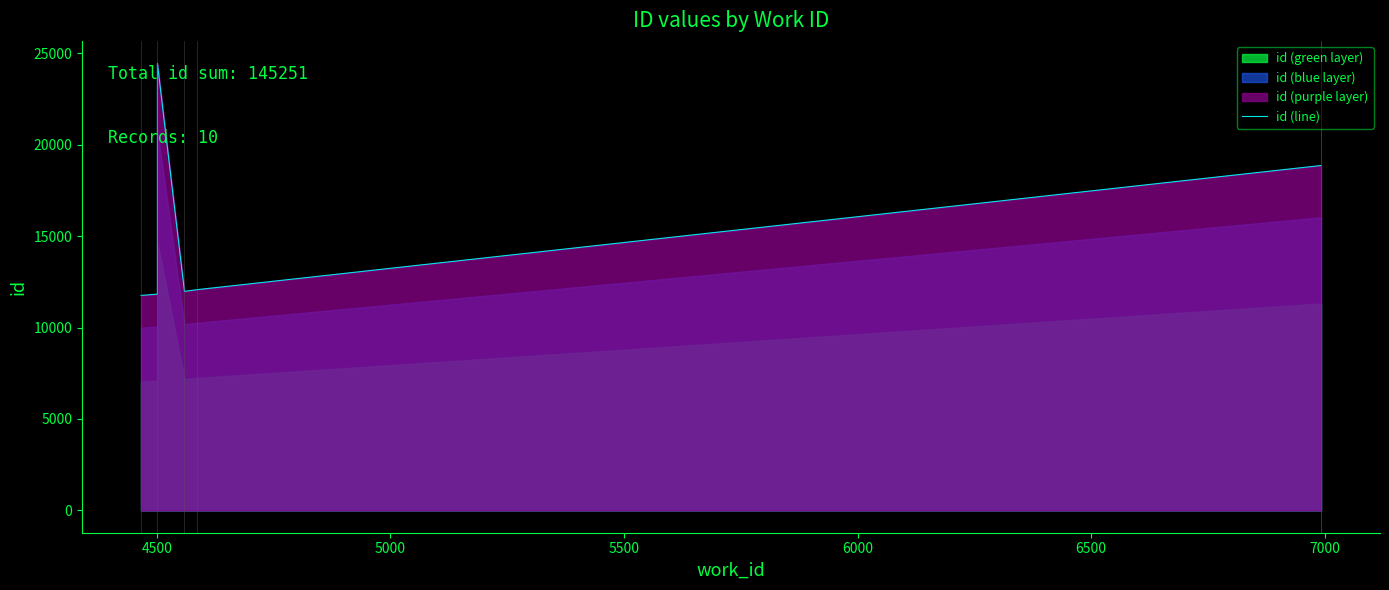

Reading left to right, list all the values displayed in this chart.

11757	11759	11829	11831	11838	24460	11979	12071	18863	18864